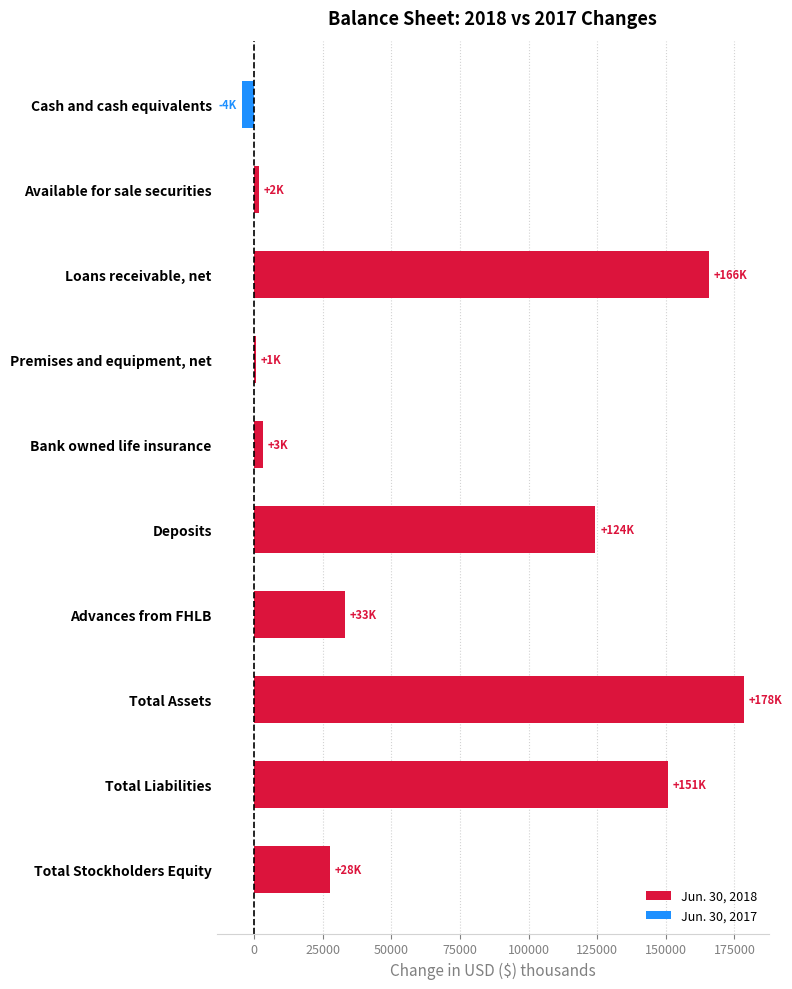

List the labels in order of value, smallest first.

Cash and cash equivalents, Premises and equipment, net, Available for sale securities, Bank owned life insurance, Total Stockholders Equity, Advances from FHLB, Deposits, Total Liabilities, Loans receivable, net, Total Assets